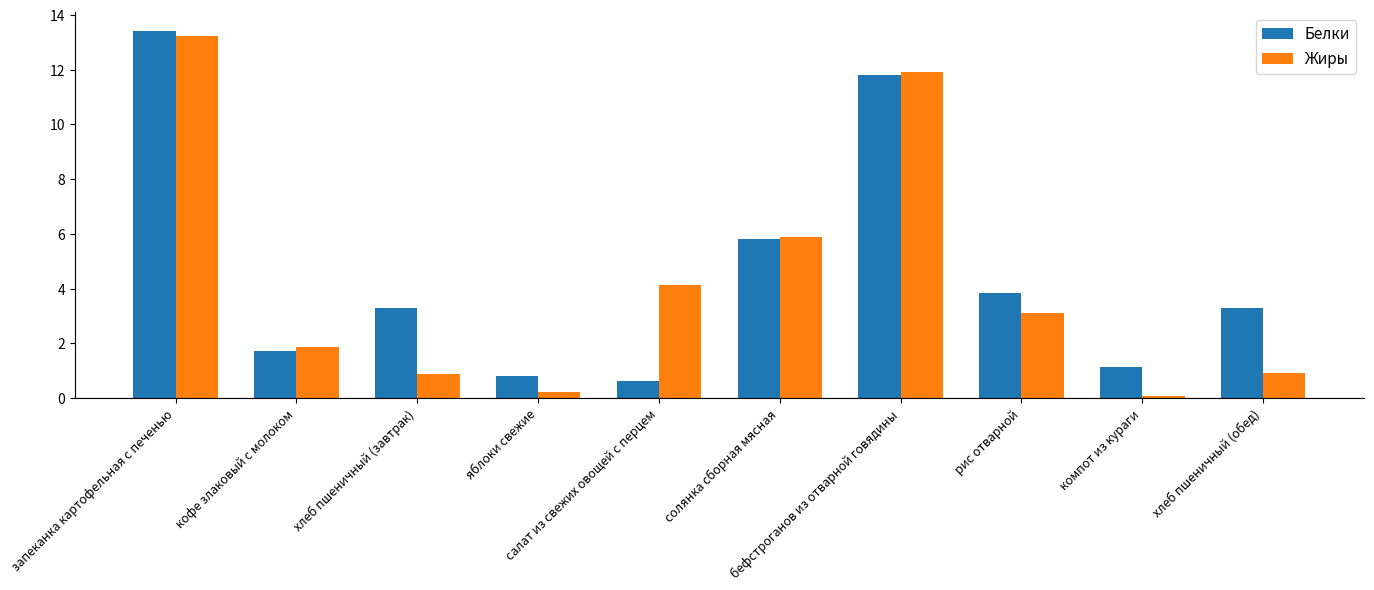

Reading right to left, list all the values displayed in this chart.

Белки: хлеб пшеничный (обед)=3.3	компот из кураги=1.1	рис отварной=3.8	бефстроганов из отварной говядины=11.8	солянка сборная мясная=5.8	салат из свежих овощей с перцем=0.6	яблоки свежие=0.8	хлеб пшеничный (завтрак)=3.3	кофе злаковый с молоком=1.7	запеканка картофельная с печенью=13.4
Жиры: хлеб пшеничный (обед)=0.9	компот из кураги=0.1	рис отварной=3.1	бефстроганов из отварной говядины=11.9	солянка сборная мясная=5.9	салат из свежих овощей с перцем=4.1	яблоки свежие=0.2	хлеб пшеничный (завтрак)=0.9	кофе злаковый с молоком=1.9	запеканка картофельная с печенью=13.2